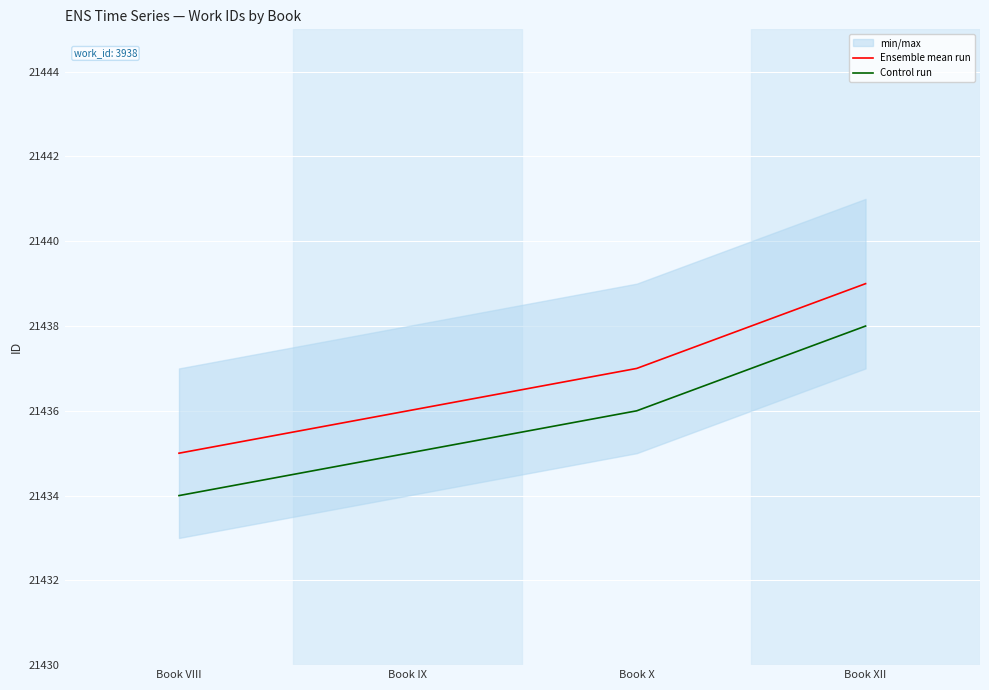

Which series has the largest total across all categories?

Ensemble mean run